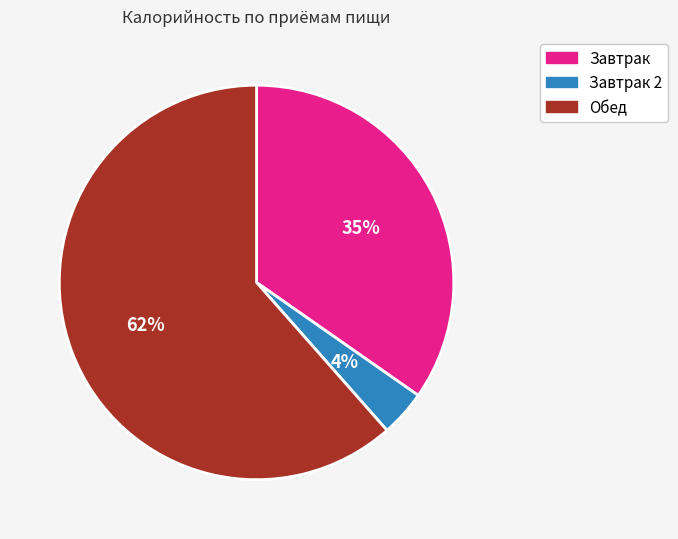

To the nearest percent, what is the average slice percentage?

33%